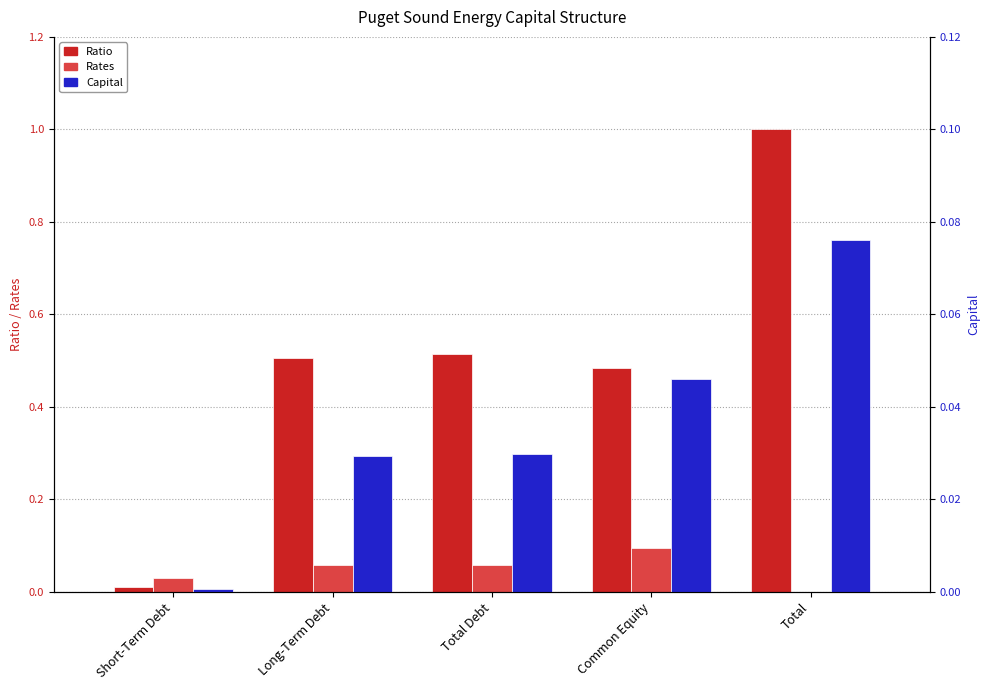

At which category does the chart reach its peak across all series?

Total